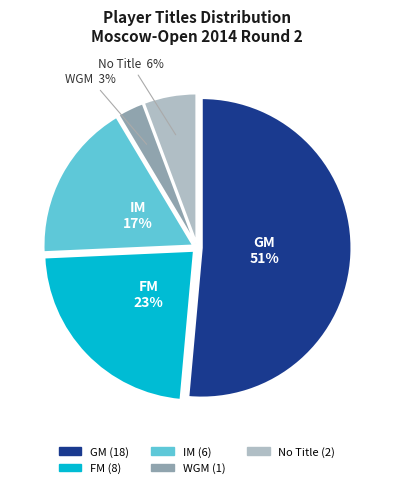

Does any single category account for the majority?

Yes